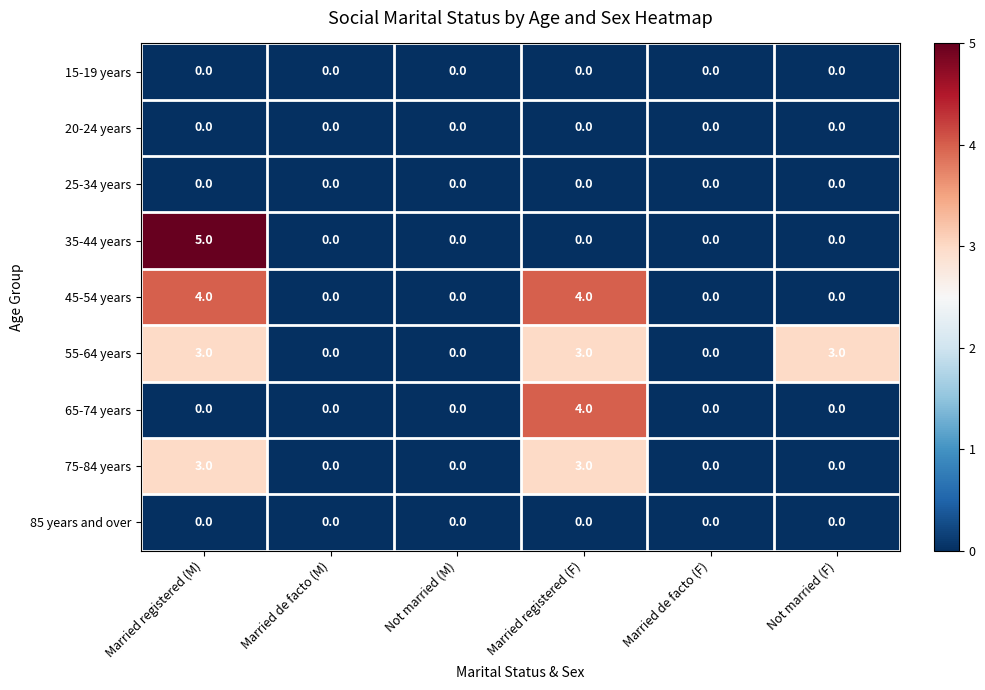

What is the total value across all series at Not married (F)?

3